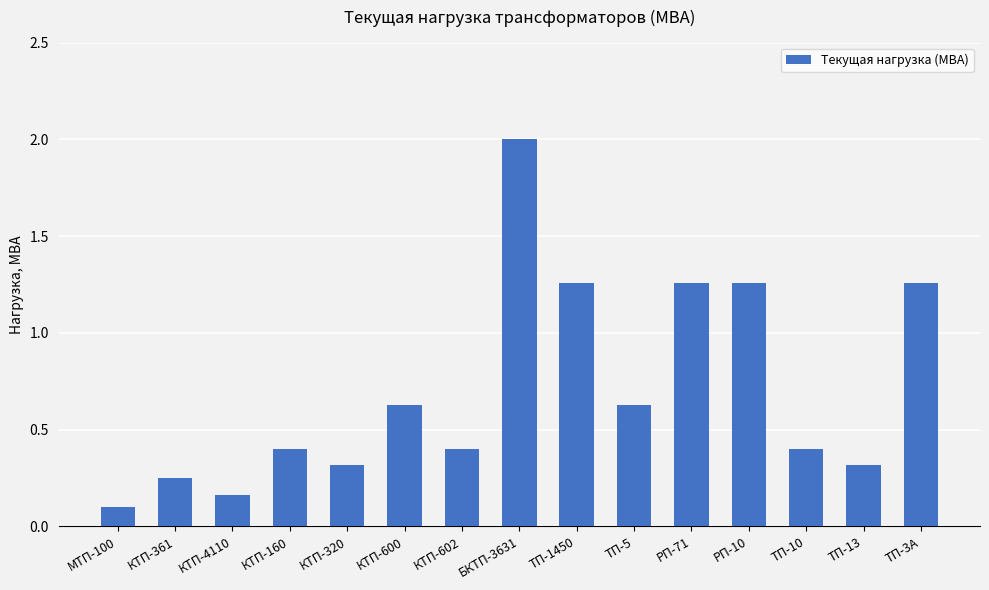

What is the ratio of the value at ТП-13 to the value at ТП-3А?

0.3